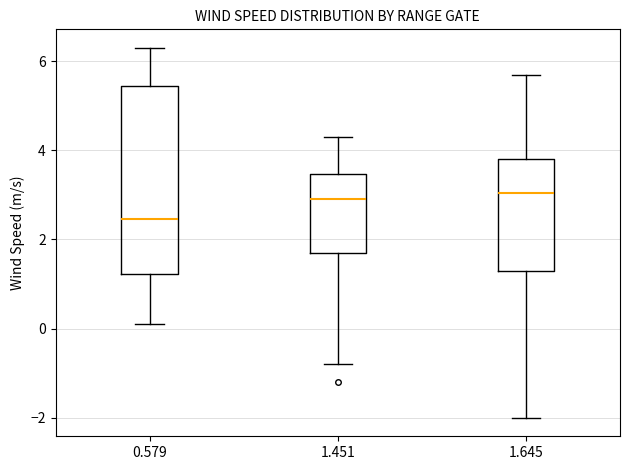

Where is the upper edge of the box at x = 0.579 on the y-axis? The values are not printed on the chart, so give them approximately, as read against the axis.

5.4